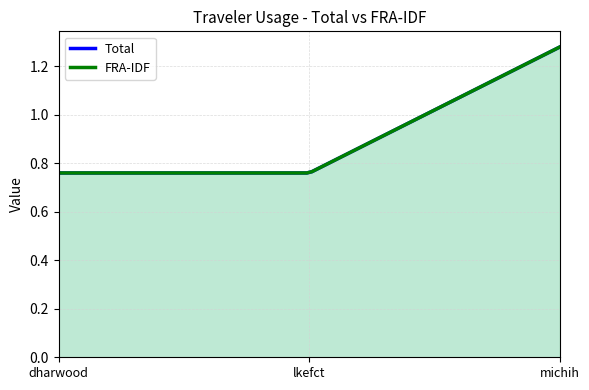

List the labels in order of FRA-IDF value, smallest first.

dharwood, lkefct, michih